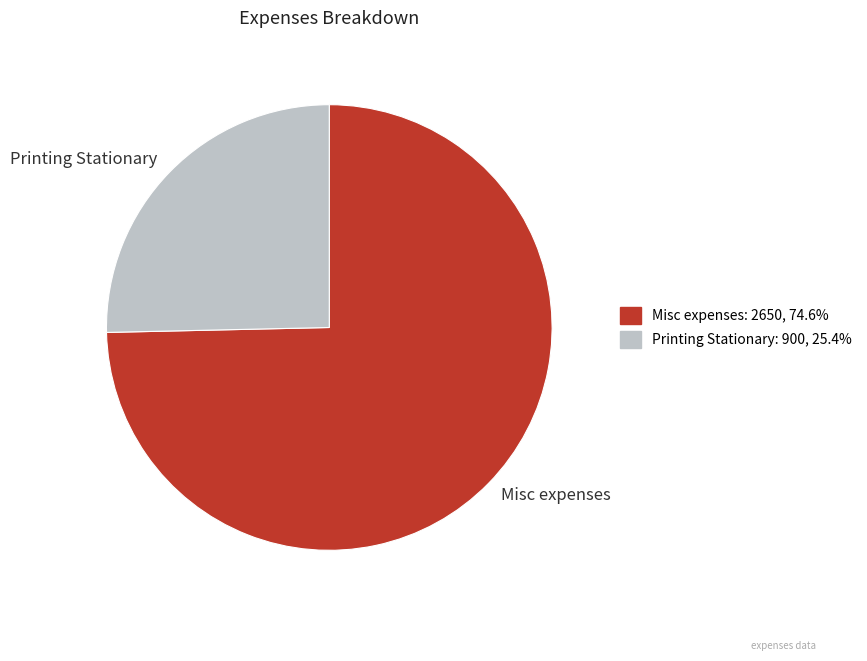

Which slice is the largest?

Misc expenses